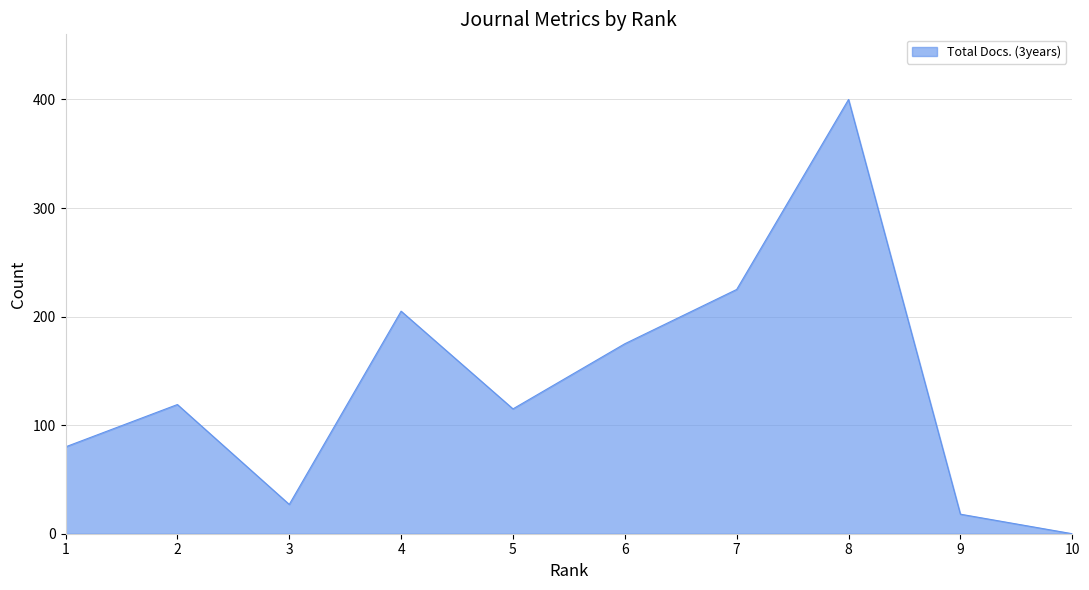

What is the difference between the maximum and minimum values?

400